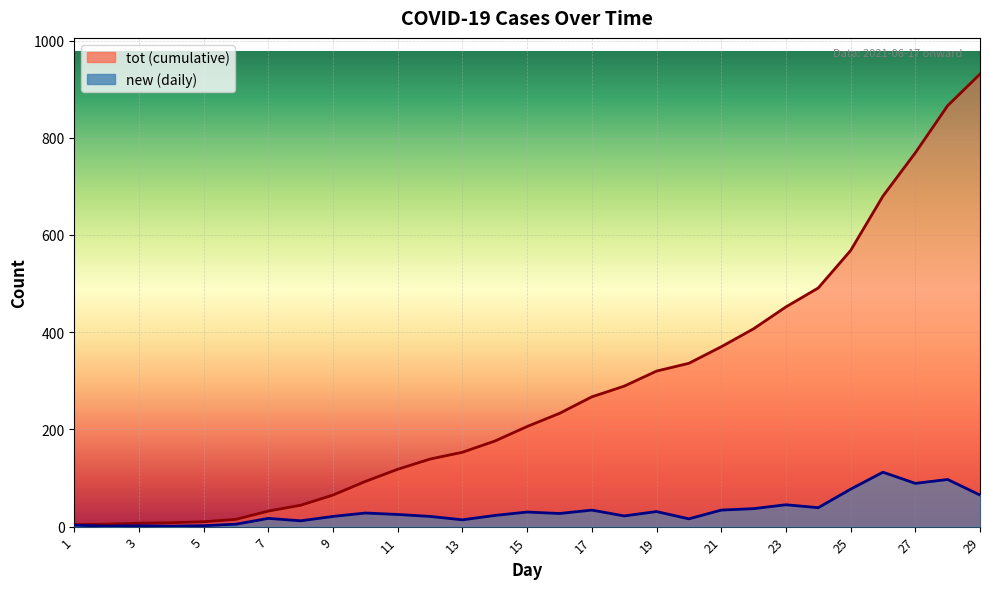

Which label corresponds to the smallest value in the chart?

2